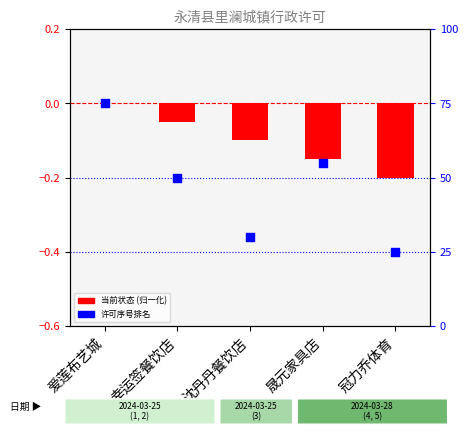

At which category is the sum across all series the highest?

爱莲布艺城